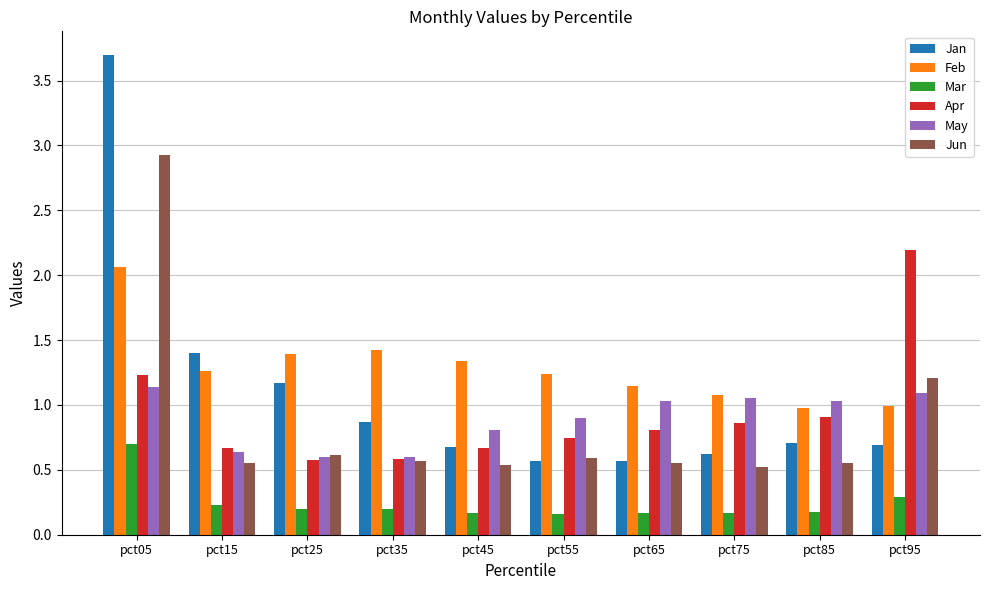

The value of Jan at pct85 is 0.4. True or false?

False